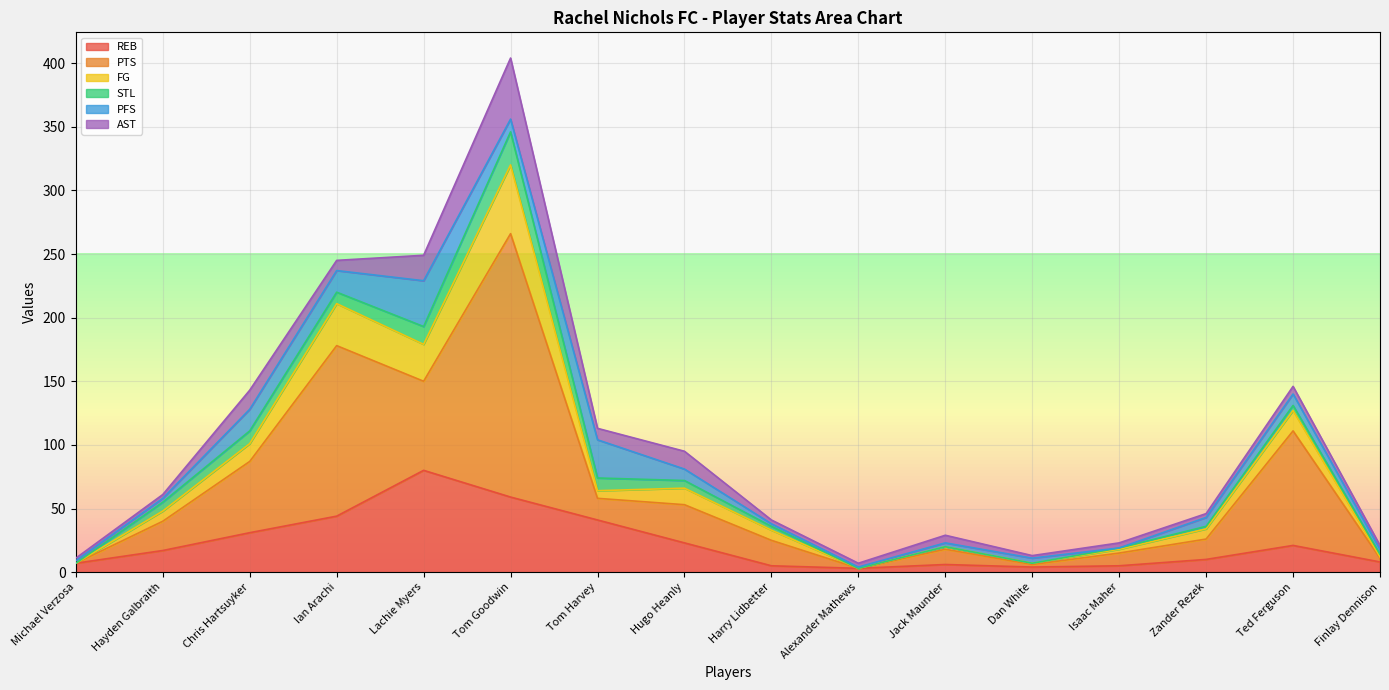

What is the label of the 4th point from the right?

Isaac Maher